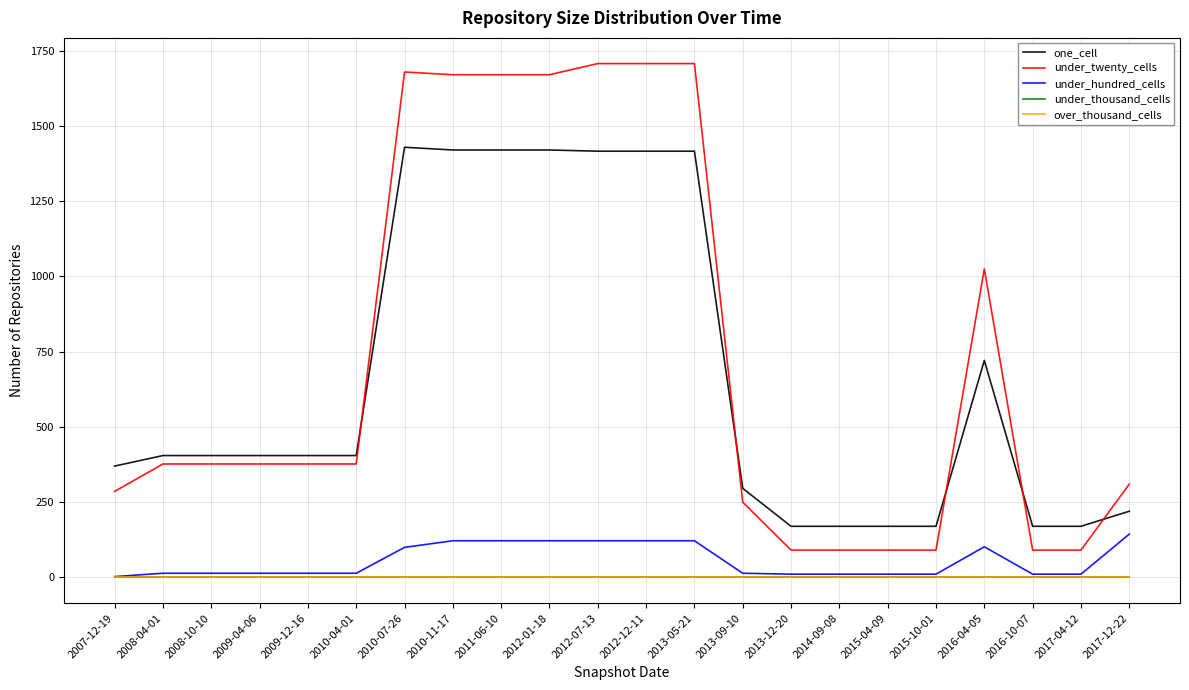

What position from the right is 2008-10-10?

20